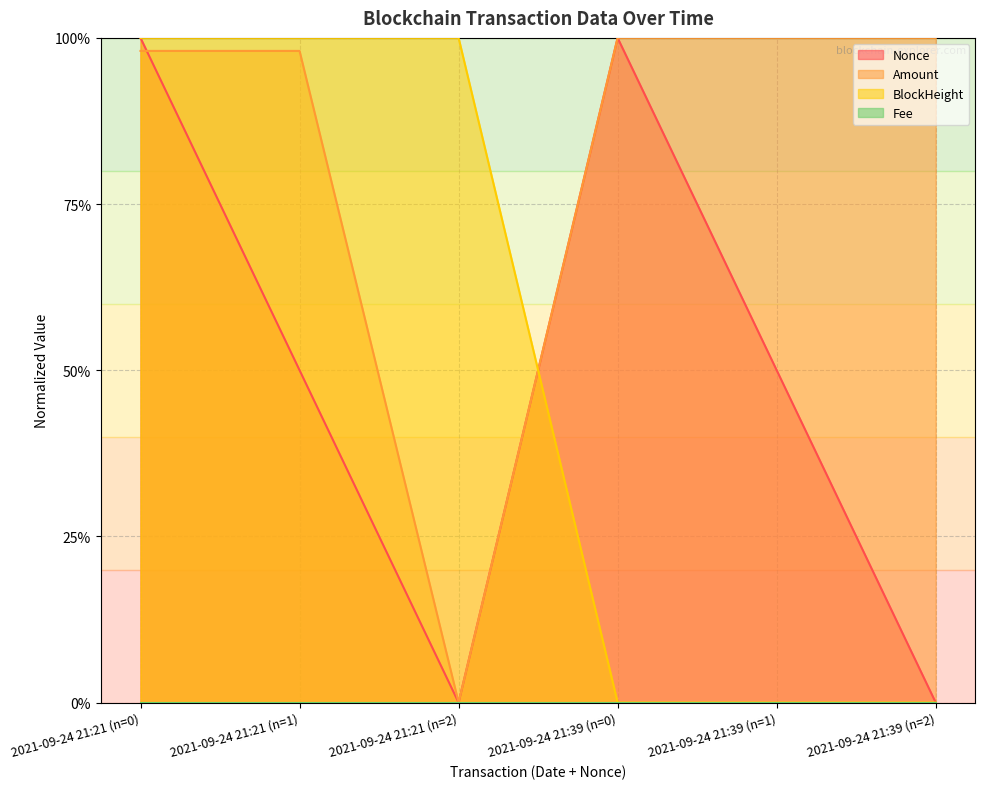

Is the value of Amount at 2021-09-24 21:39 (n=2) greater than the value of Nonce at 2021-09-24 21:39 (n=2)?

Yes